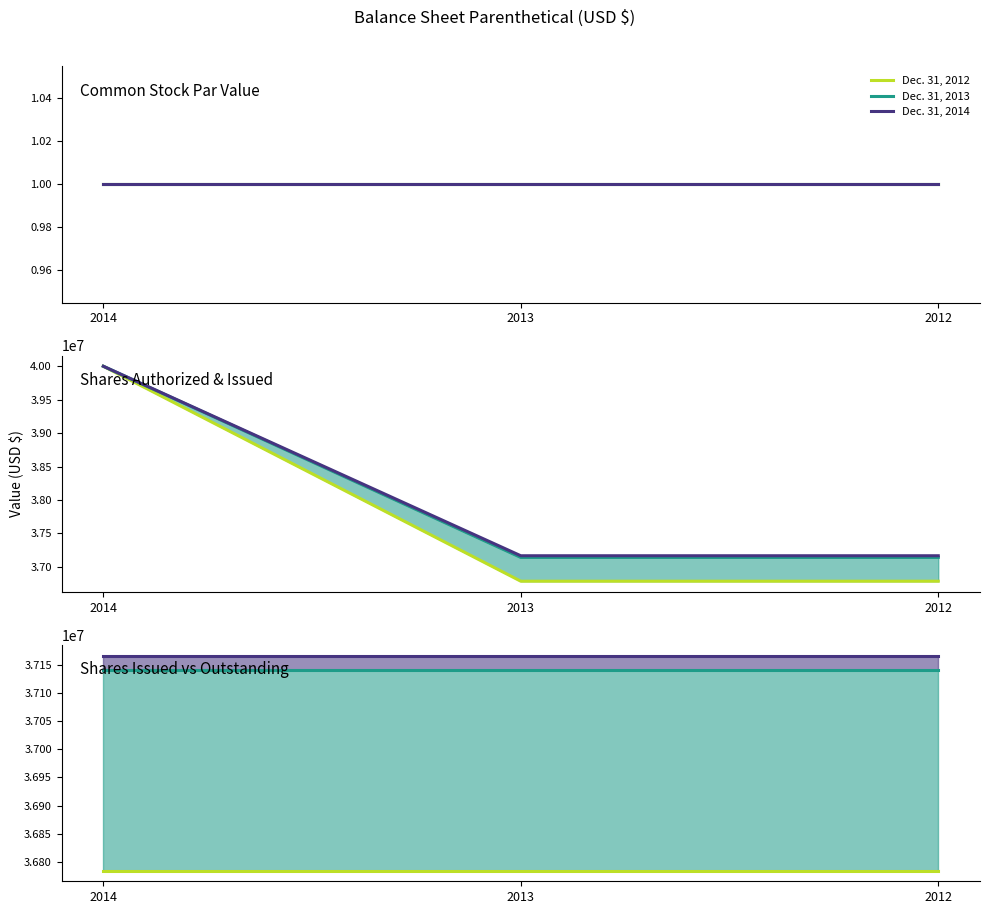

At which category is the sum across all series the highest?

2014